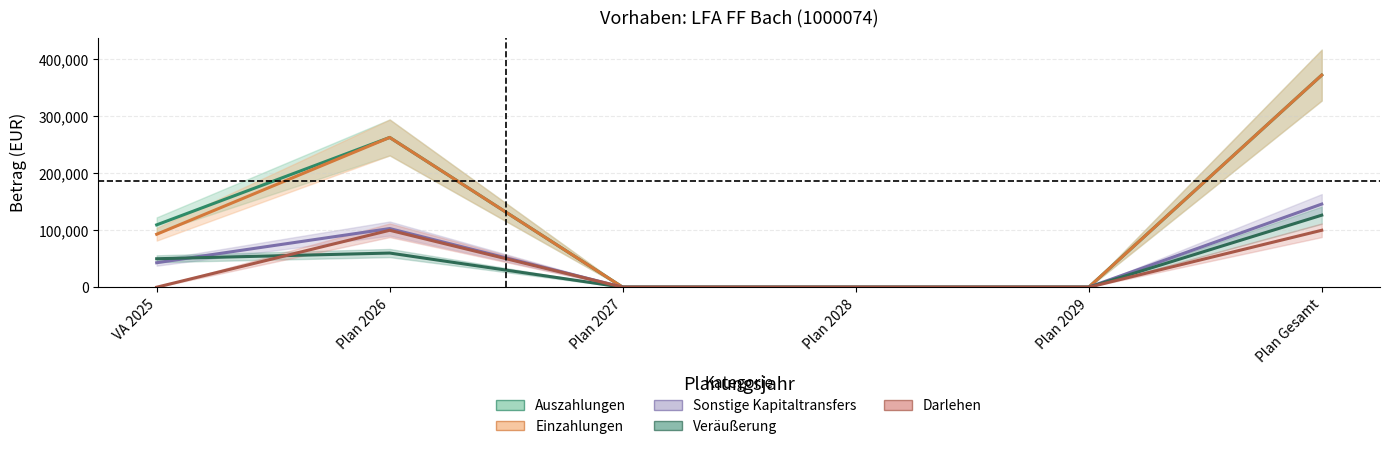

What is the average value of the Darlehen series?

33333